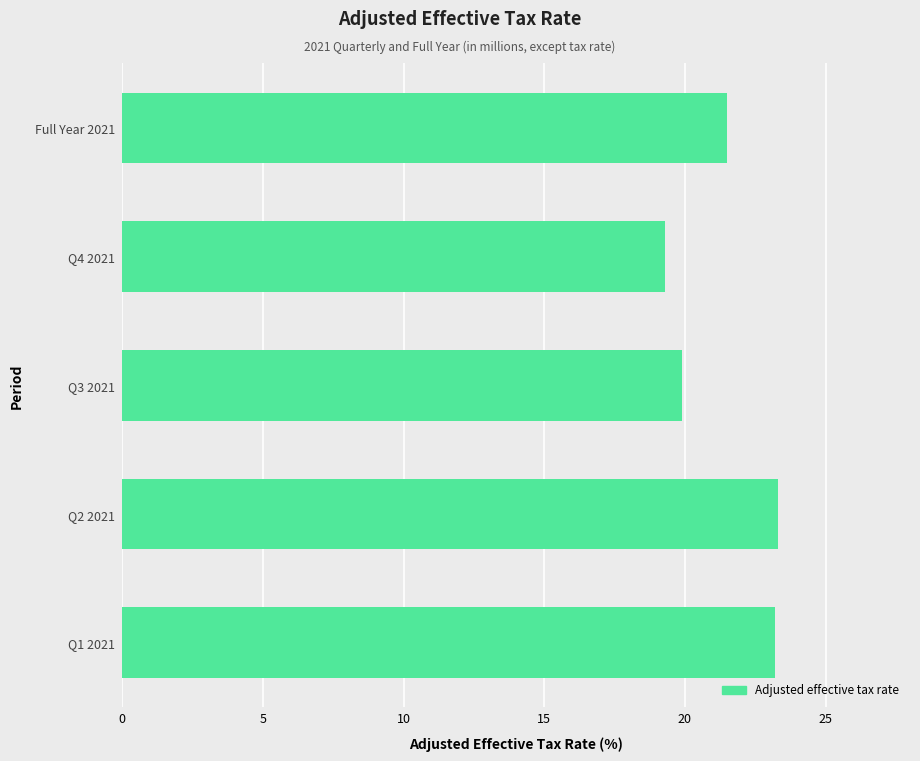

How many data points does each series have?

5